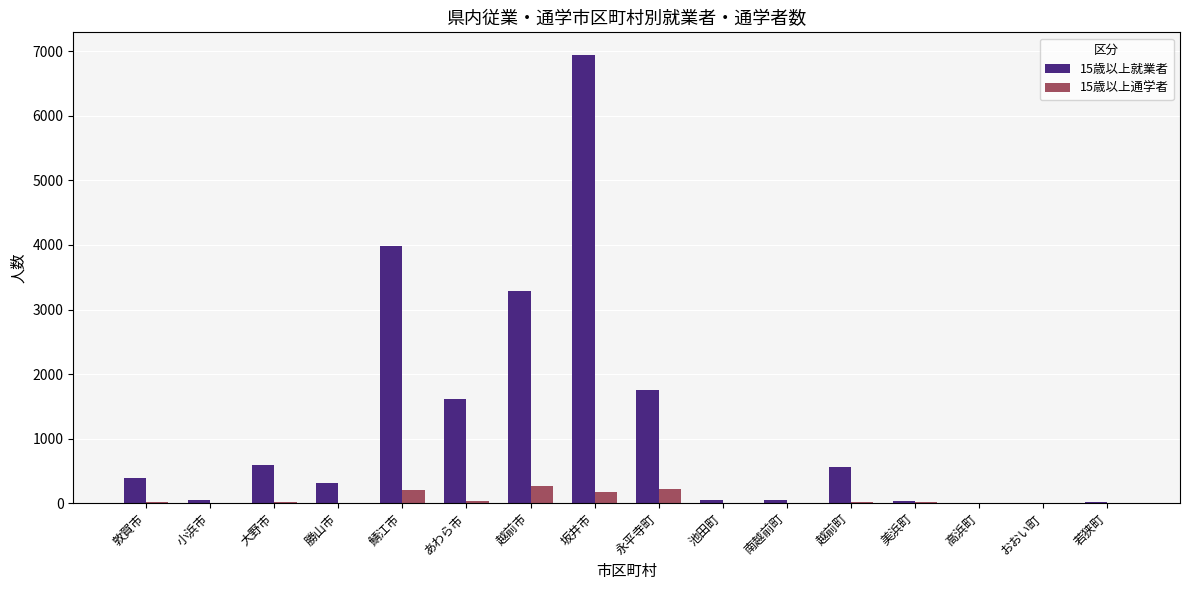

What are all the series names shown in the legend?

15歳以上就業者, 15歳以上通学者